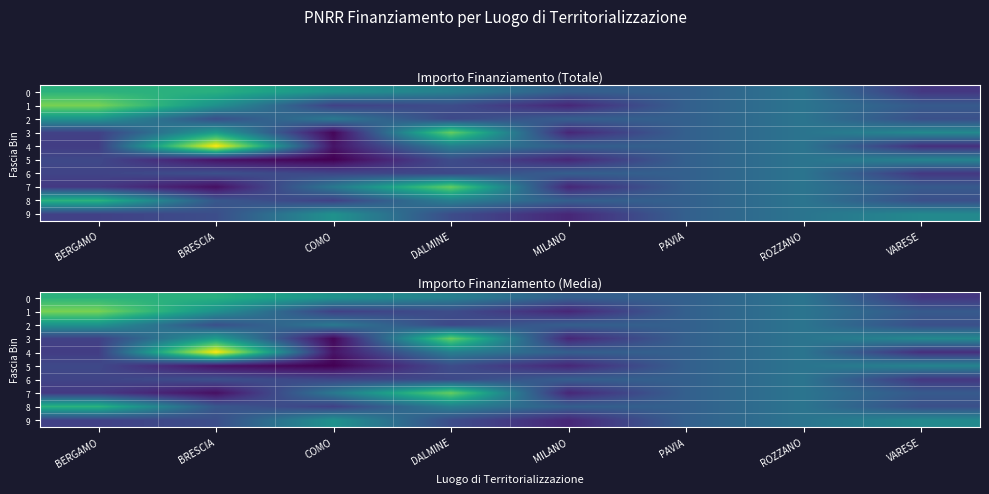

What is the difference between the maximum and minimum values in the 2 series?

23375.0